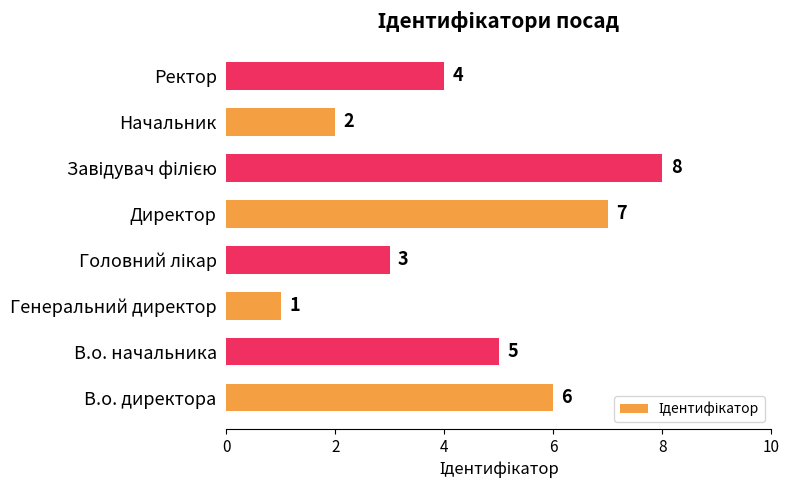

Which category has the lowest value across all series?

Генеральний директор